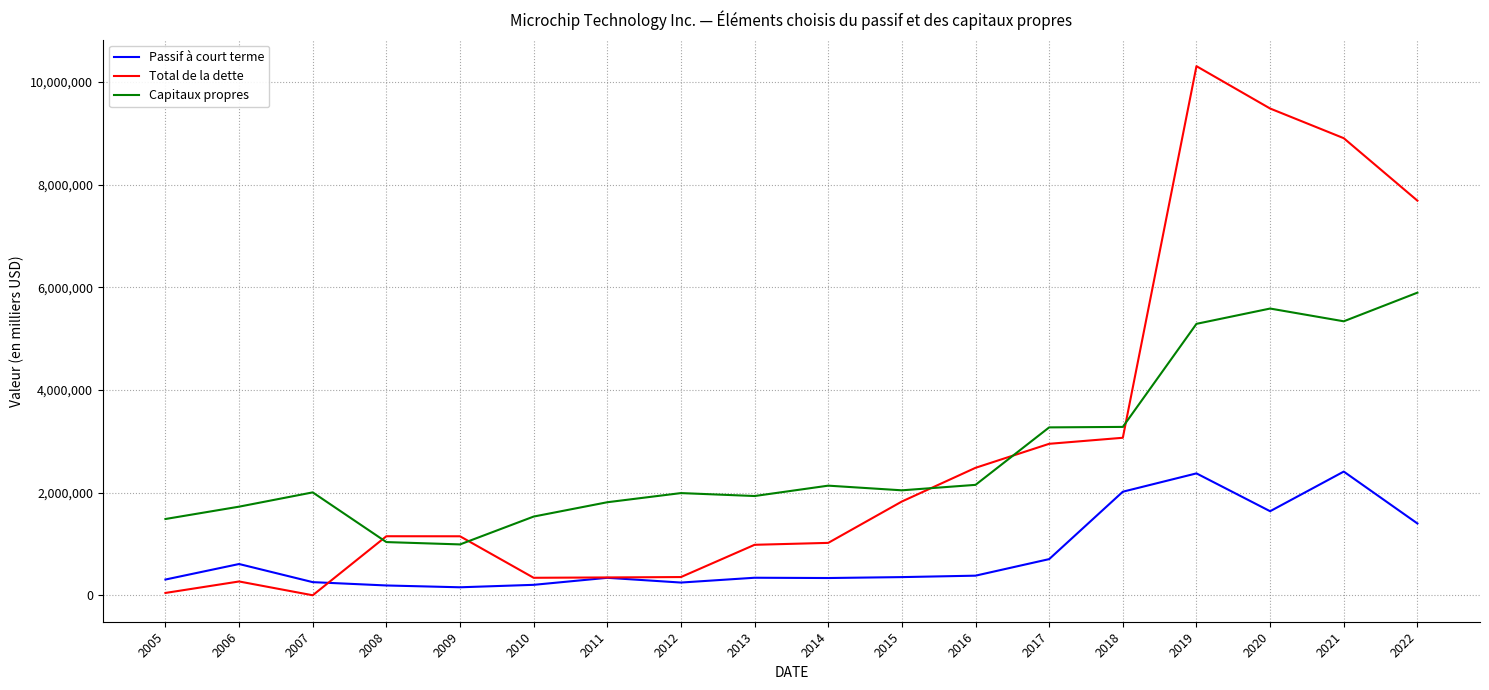

How many times do Total de la dette and Capitaux propres cross each other?

5